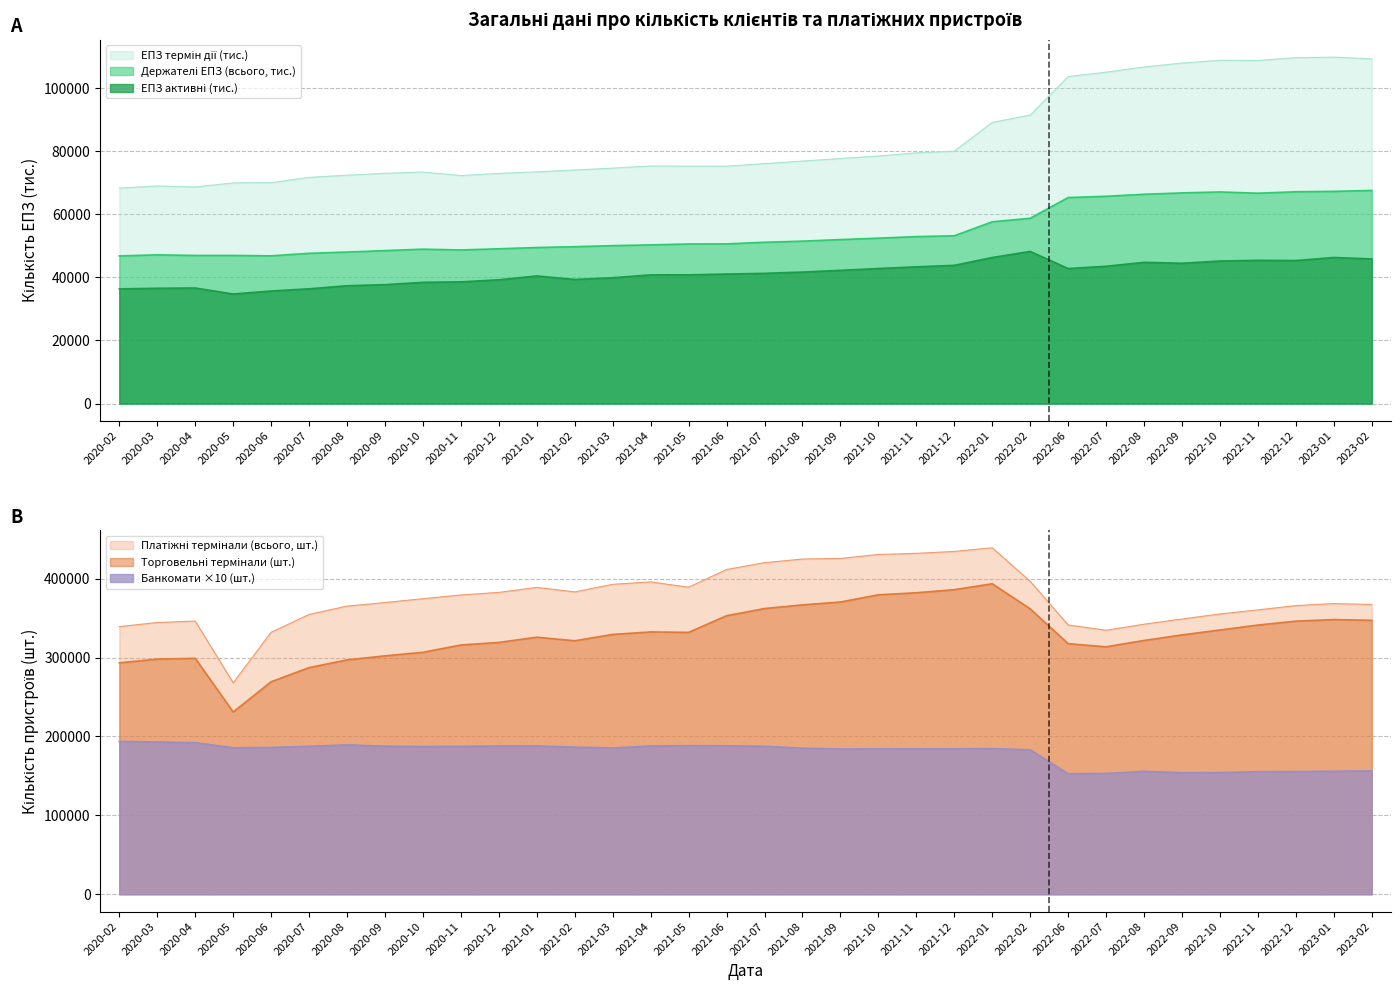

What is the maximum value shown in the chart?

439160.0